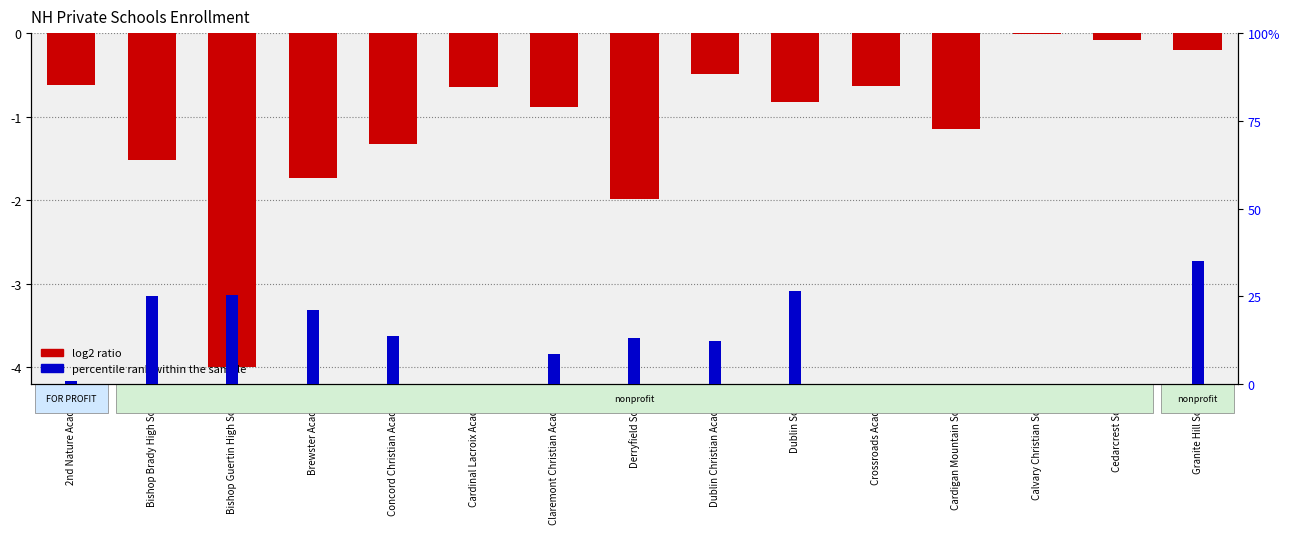

What is the label of the 9th bar from the right?

Claremont Christian Academy